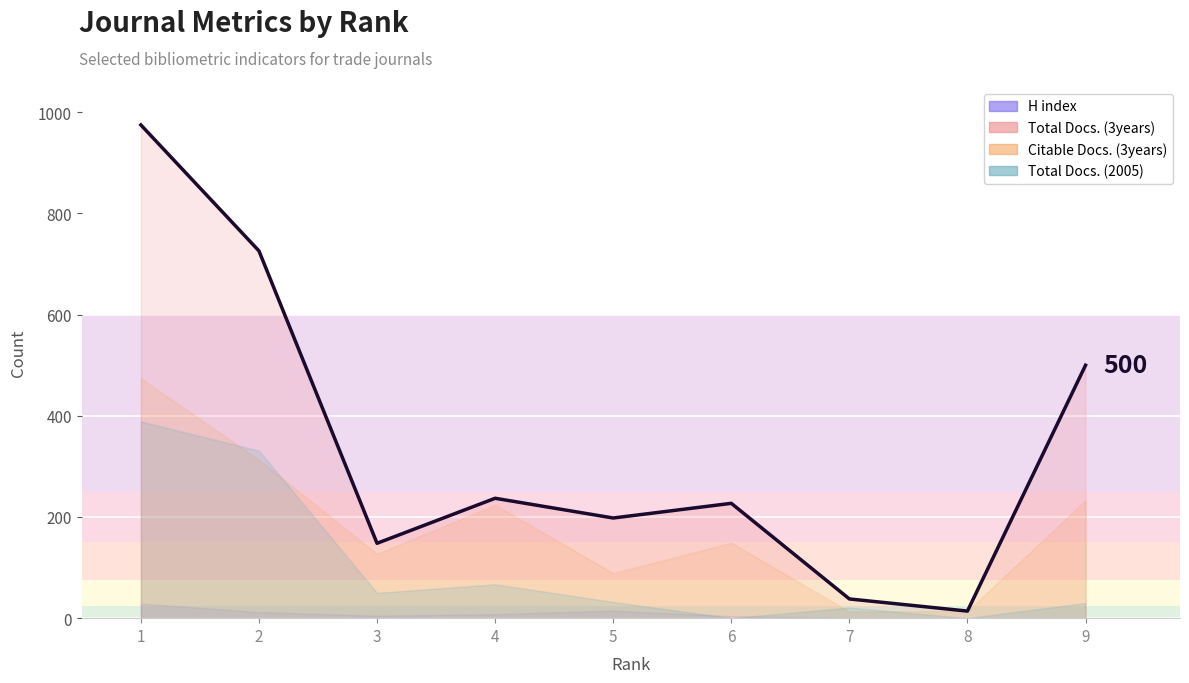

At 7, list the series in order from smallest to largest.

H index, Citable Docs. (3years), Total Docs. (2005), Total Docs. (3years)